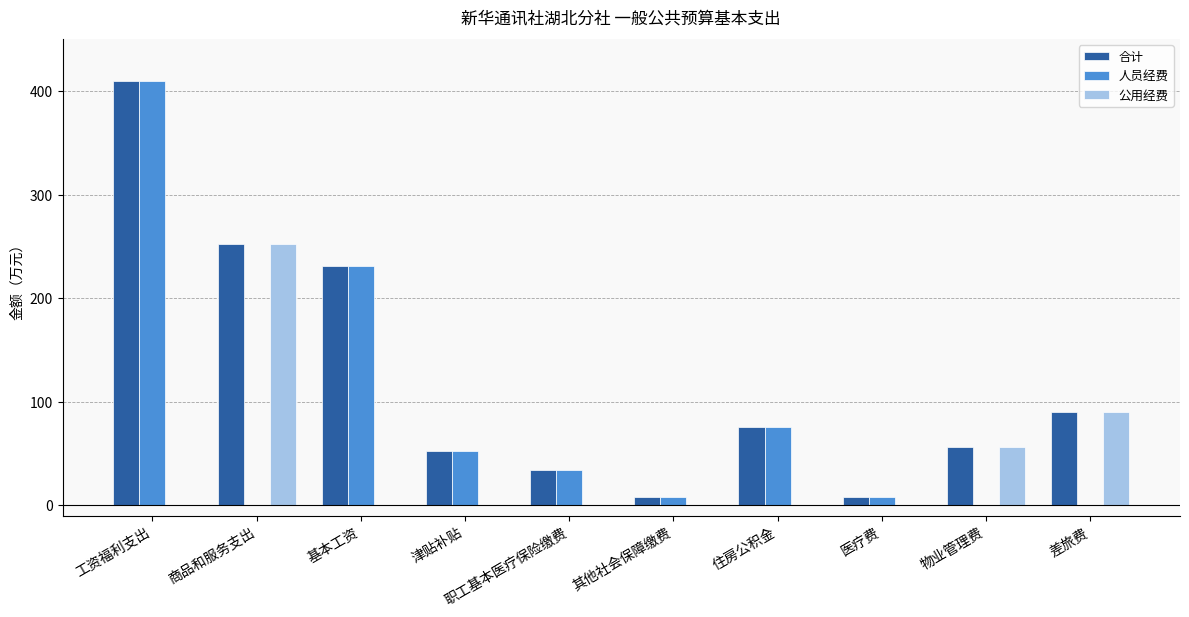

What is the sum of all 合计 values?

1217.6